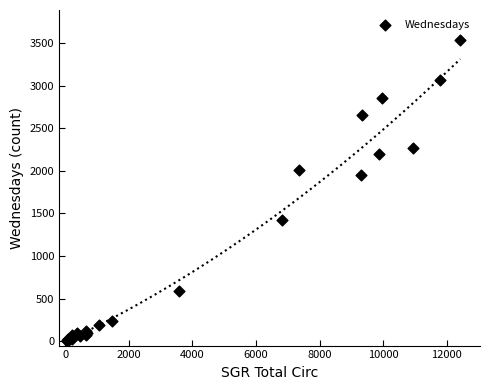

What Y value in the scatter plot is closest to 1771?

1950